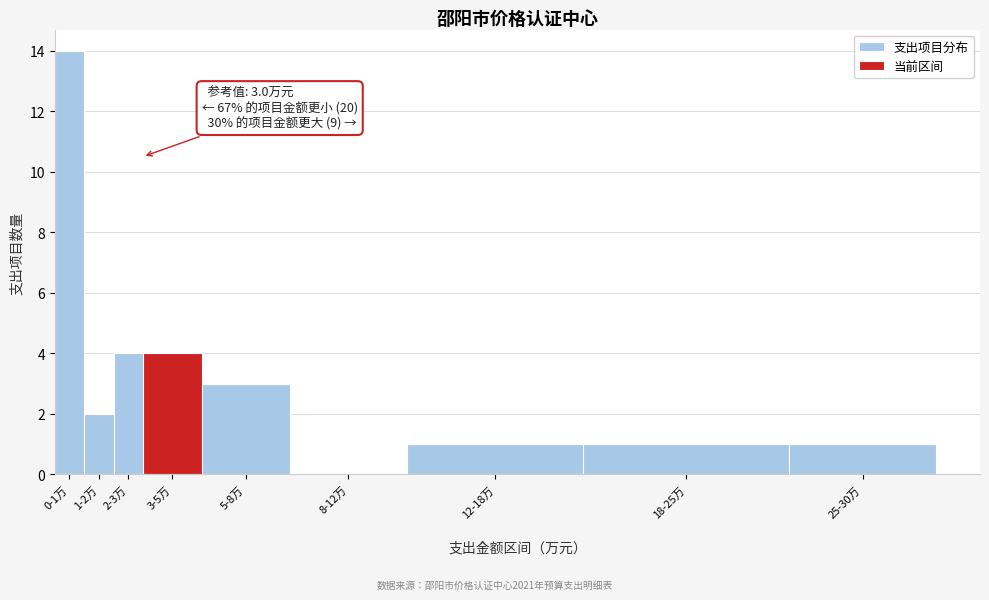

Reading right to left, what are all the values shown in this chart?

25-30万=1	18-25万=1	12-18万=1	8-12万=0	5-8万=3	3-5万=4	2-3万=4	1-2万=2	0-1万=14